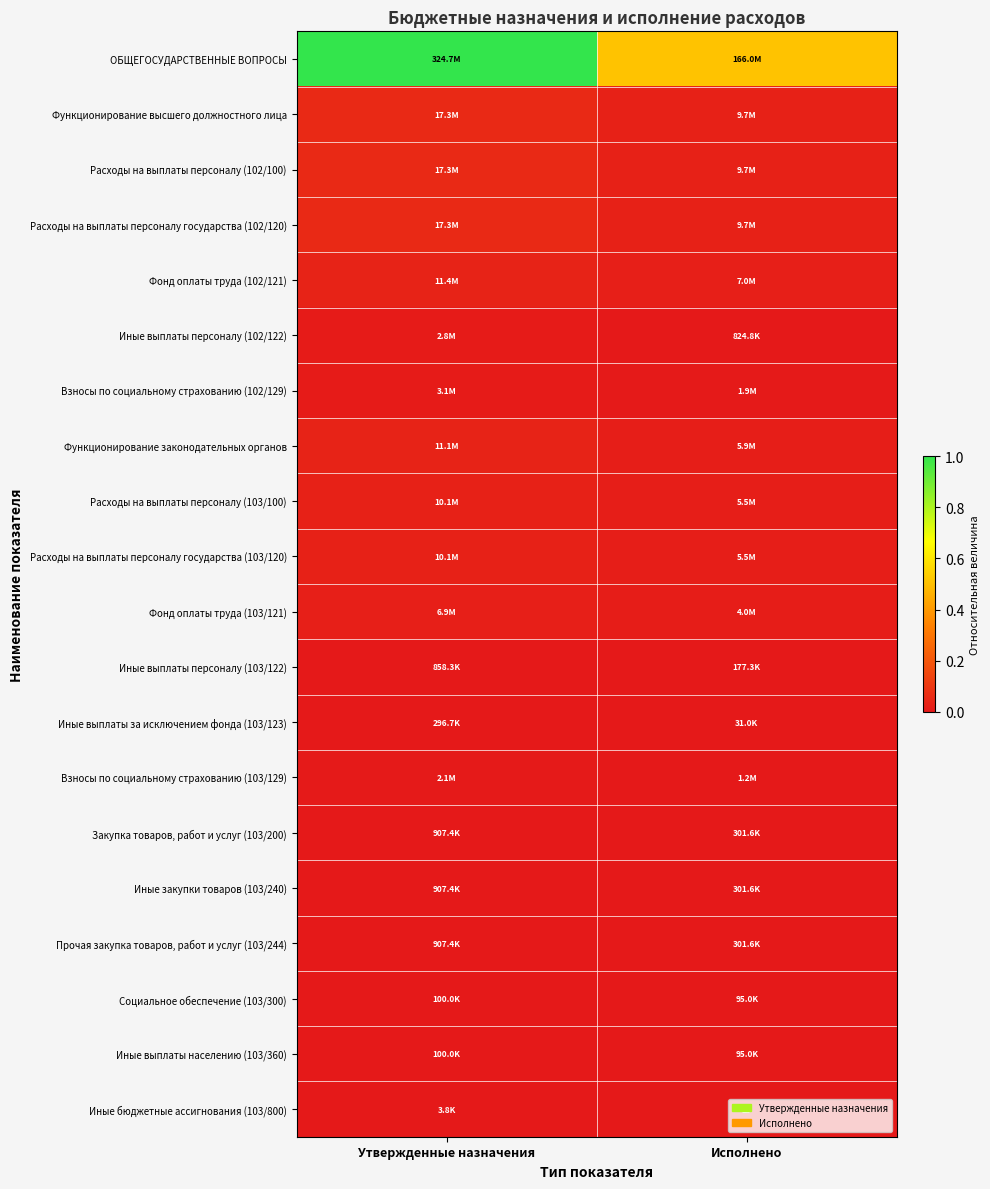

Read the ОБЩЕГОСУДАРСТВЕННЫЕ ВОПРОСЫ value at Исполнено.

0.5